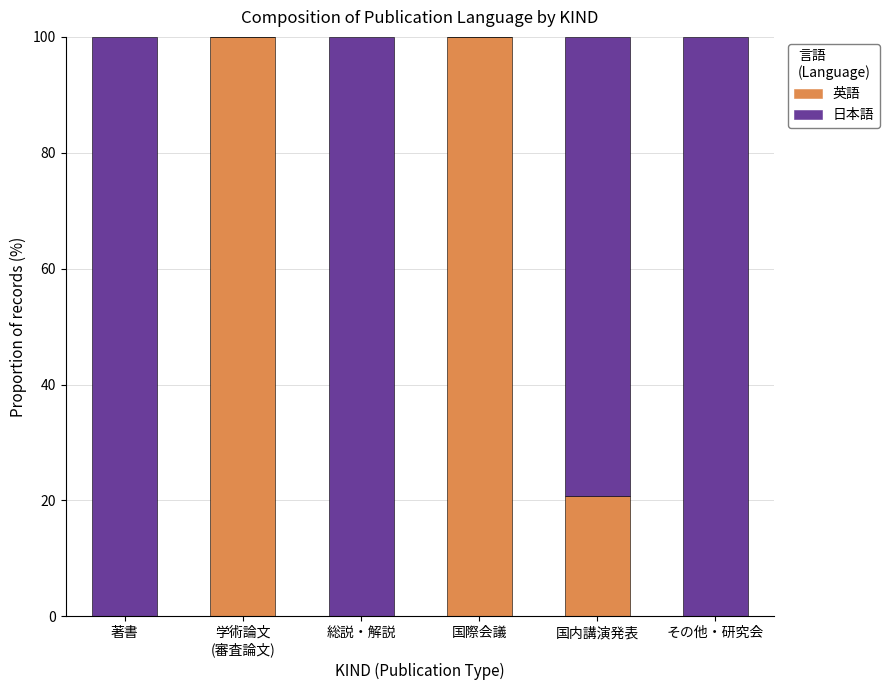

Does the chart contain stacked bars?

Yes